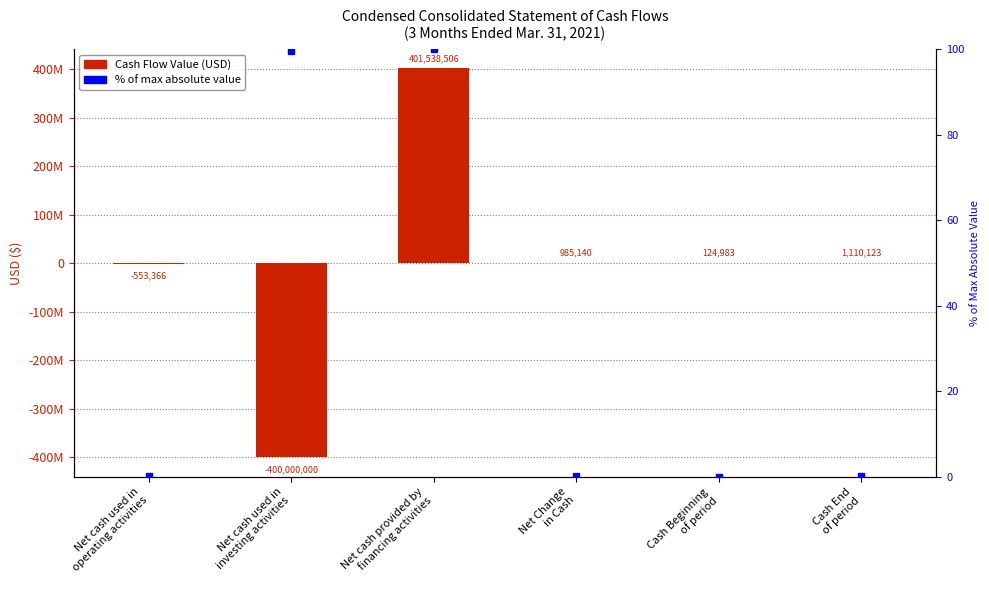

List the series in order of their peak value, lowest first.

% of Max Abs Value, Cash Flow Value